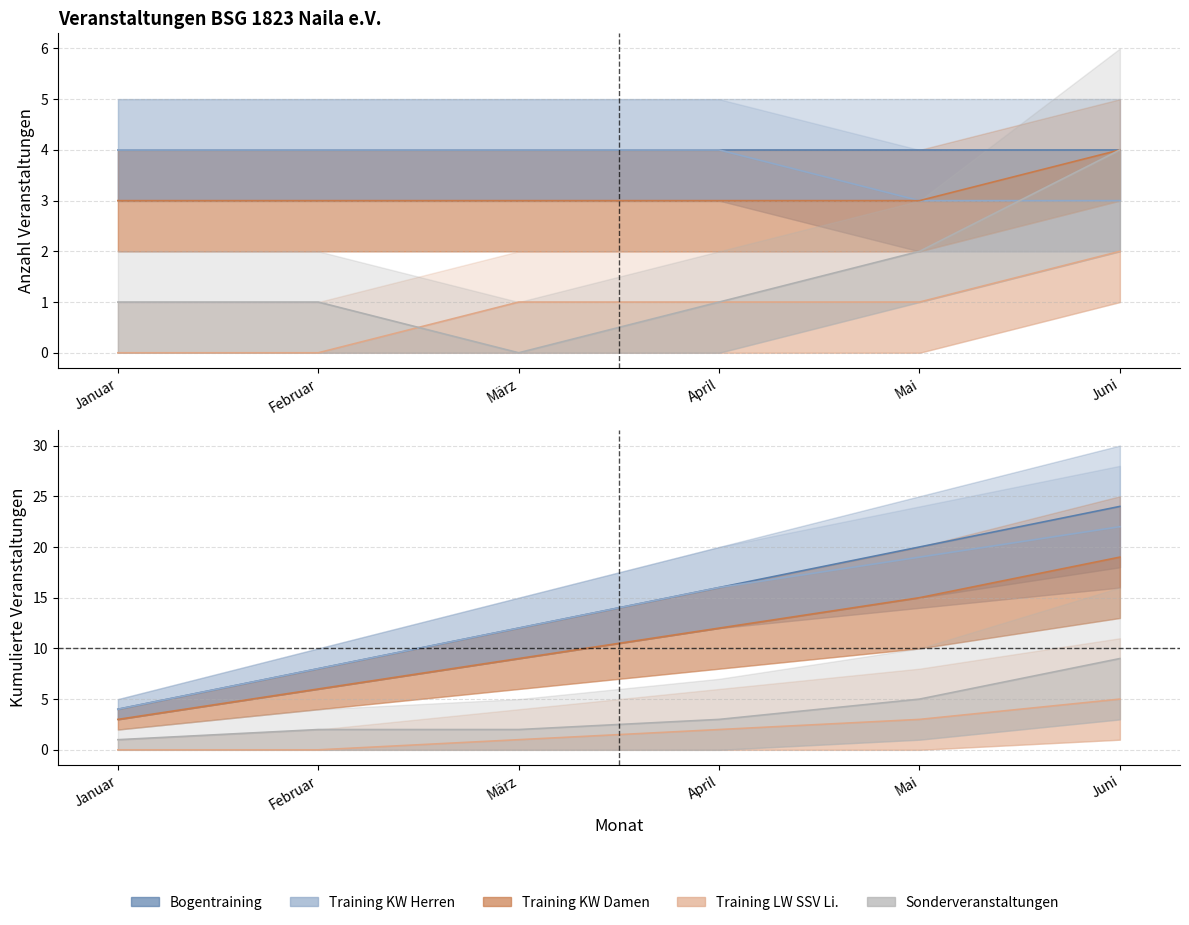

Does the chart display data point markers on the line(s)?

No